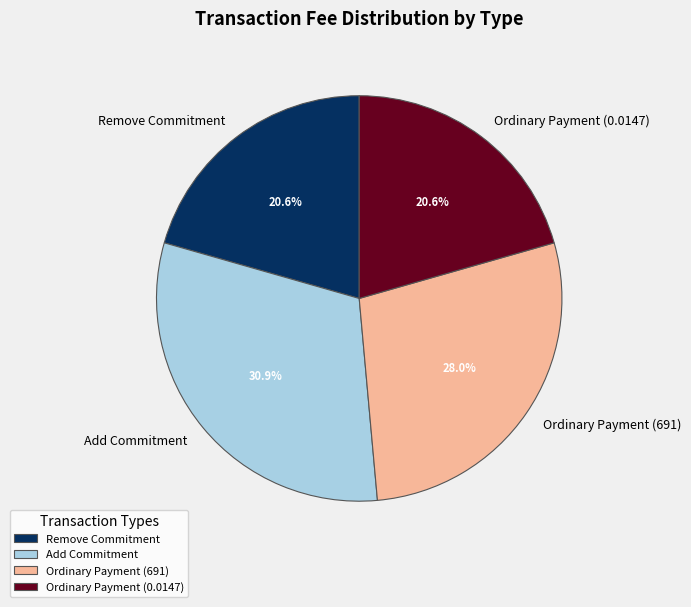

How many segments does this pie chart have?

4